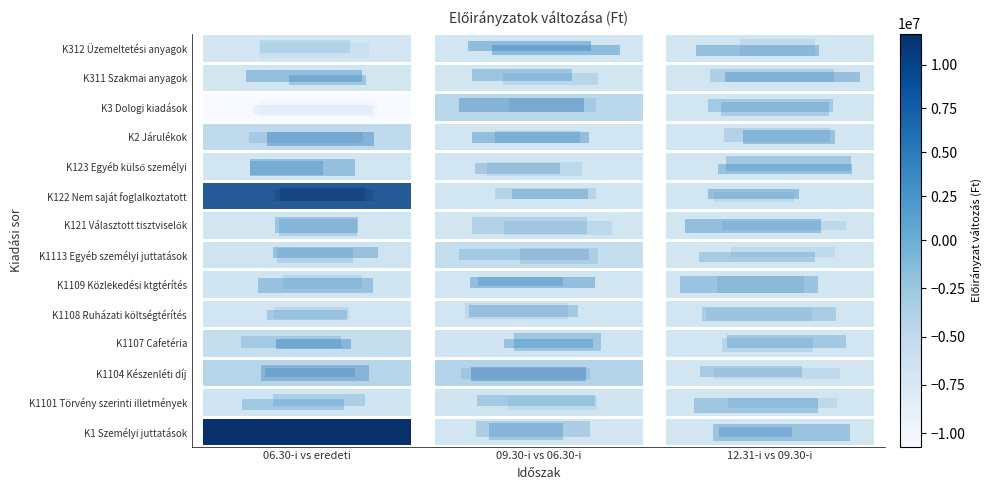

Is the value of K122 Nem saját foglalkoztatott at 1 greater than the value of K1109 Közlekedési ktgtérítés at 2?

No